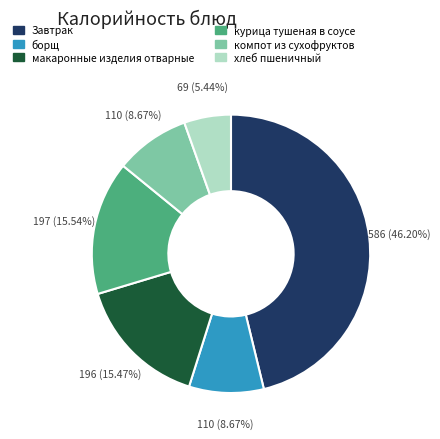

To the nearest percent, what is the combined percentage of хлеб пшеничный and курица тушеная в соусе?

21%